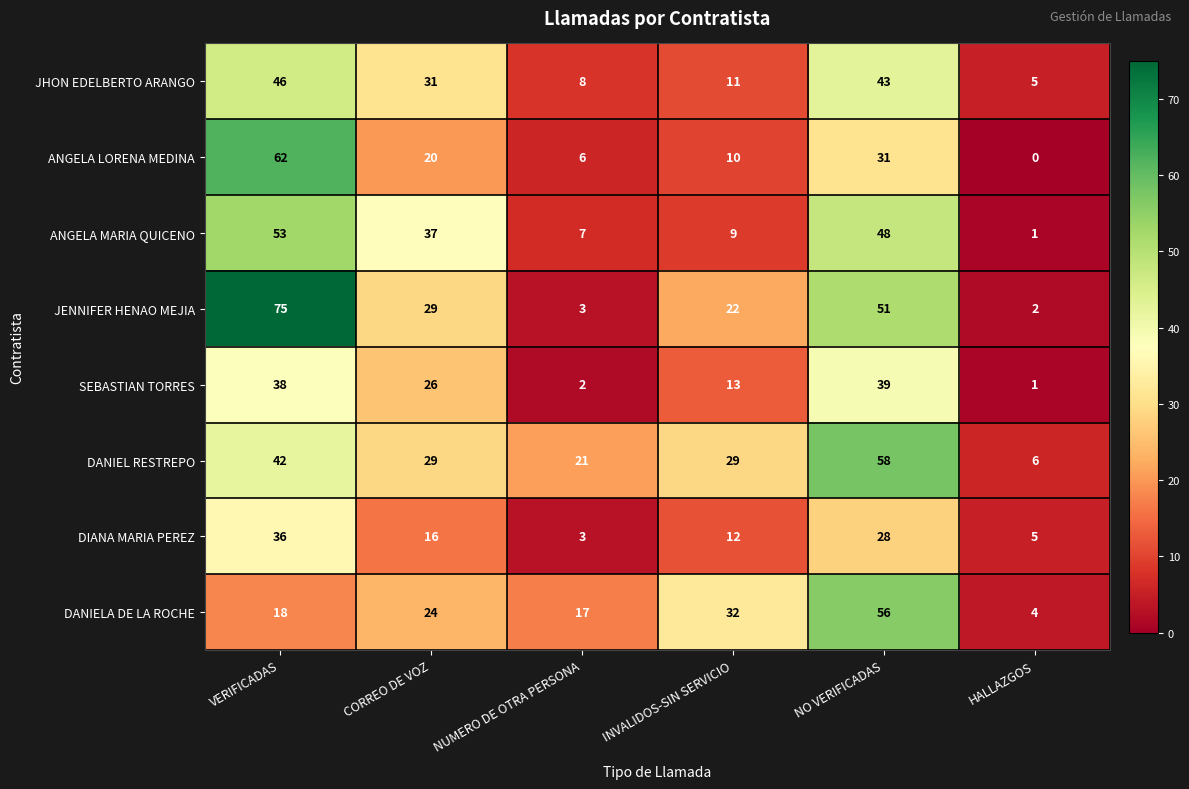

List the series in order of their peak value, highest first.

JENNIFER HENAO MEJIA, ANGELA LORENA MEDINA, DANIEL RESTREPO, DANIELA DE LA ROCHE, ANGELA MARIA QUICENO, JHON EDELBERTO ARANGO, SEBASTIAN TORRES, DIANA MARIA PEREZ